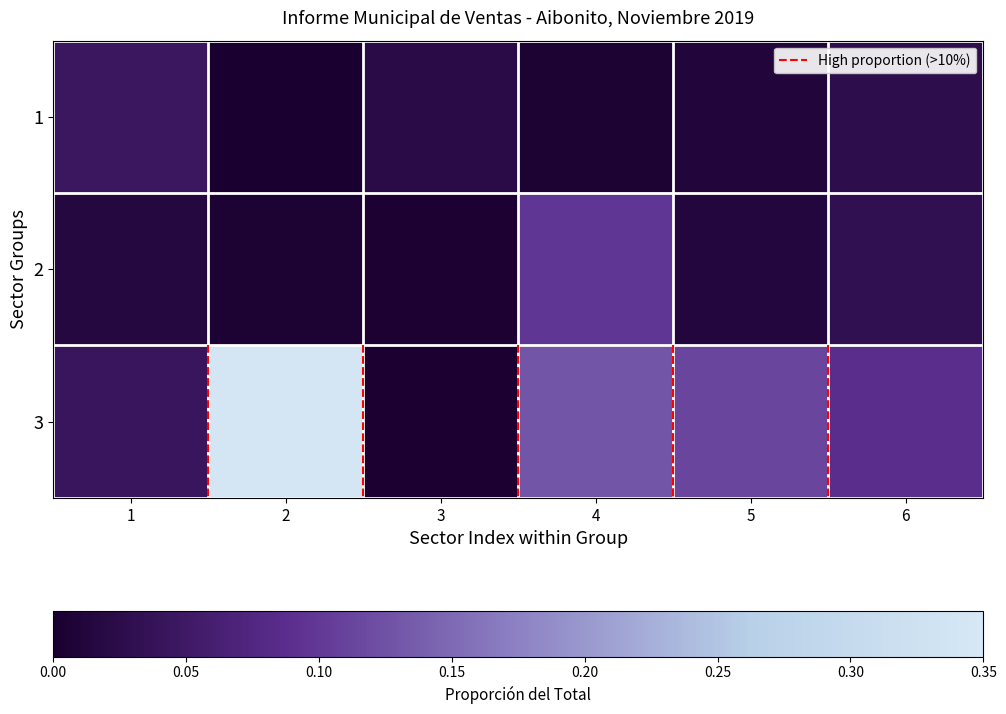

Which has a higher value, 2 or 3?

3